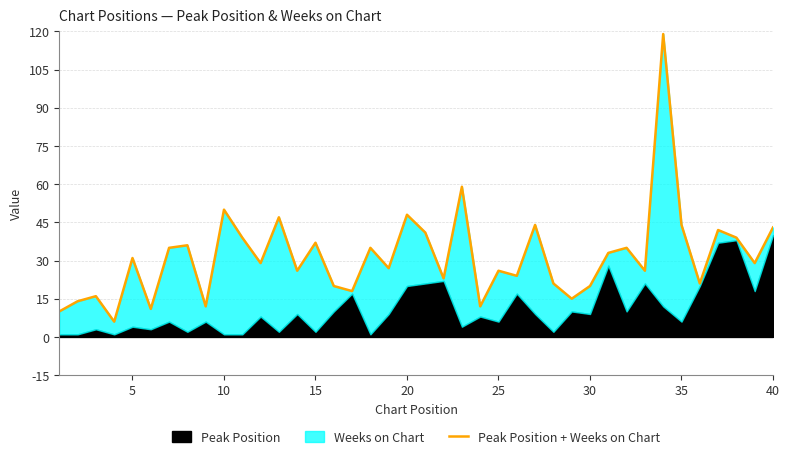

True or false: there are more than 2 points higher than both neighbors.

True